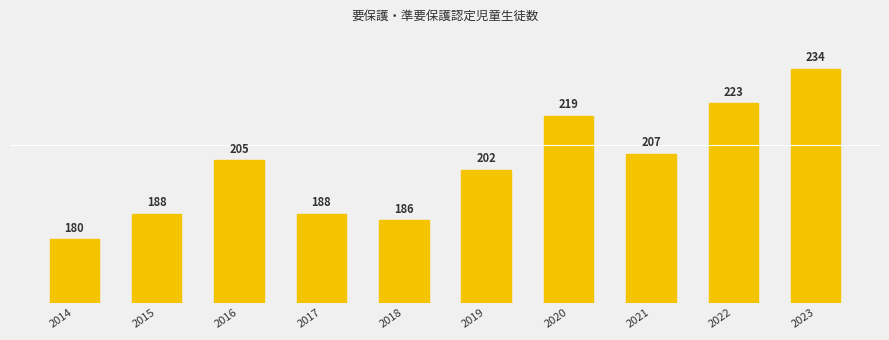

Reading right to left, transcribe all the data shown in this chart.

234	223	207	219	202	186	188	205	188	180